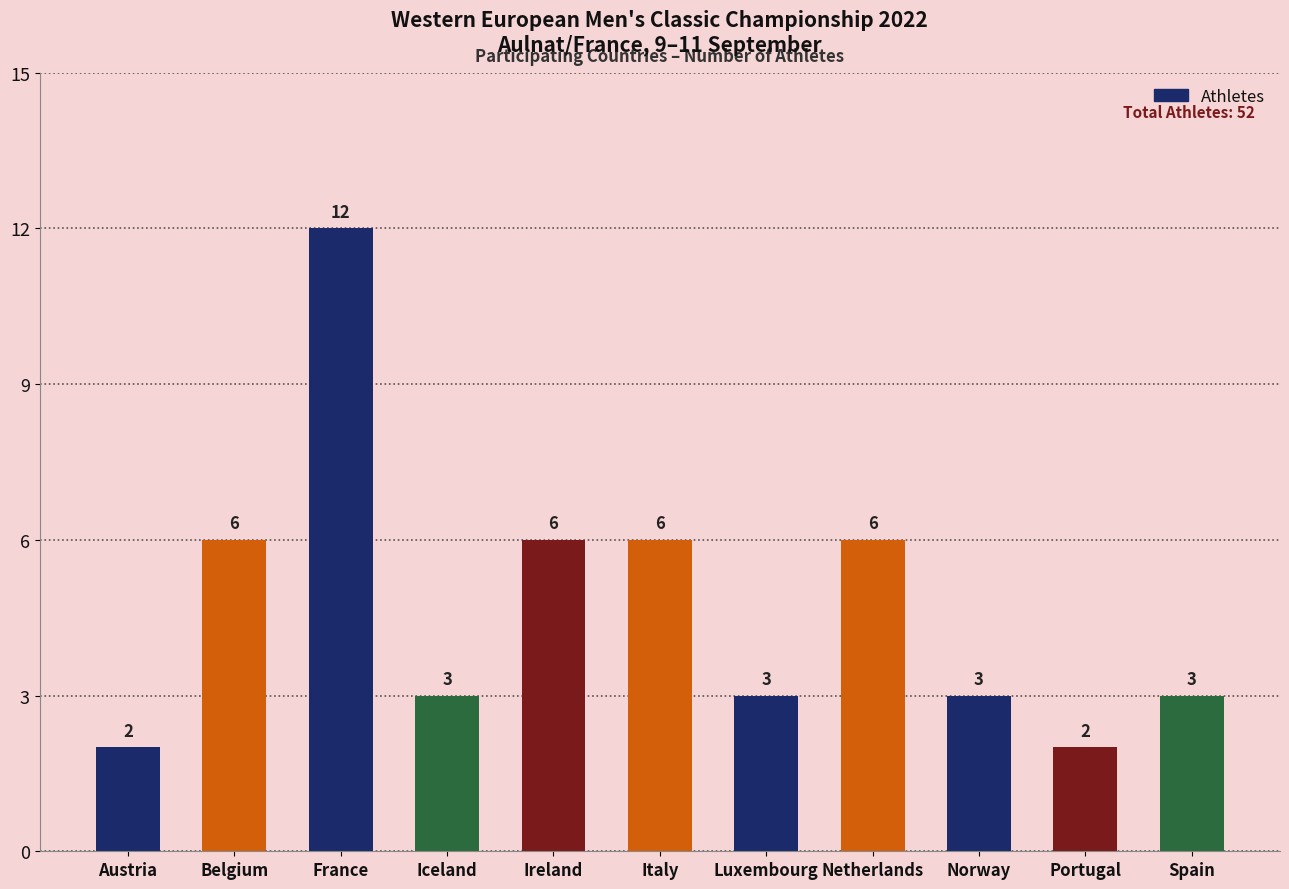

At which label does the data first exceed 3?

Belgium